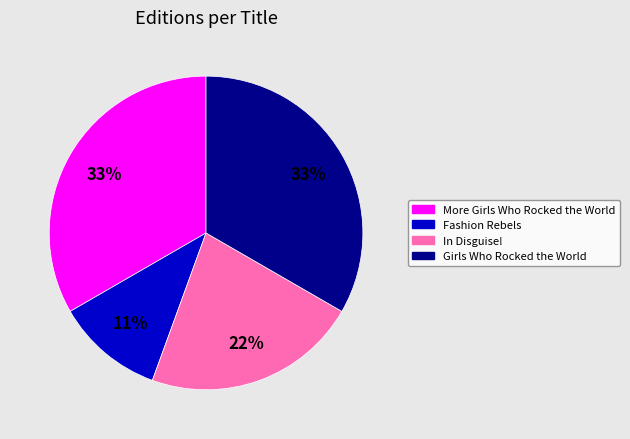

What is the smallest slice in the pie chart?

Fashion Rebels